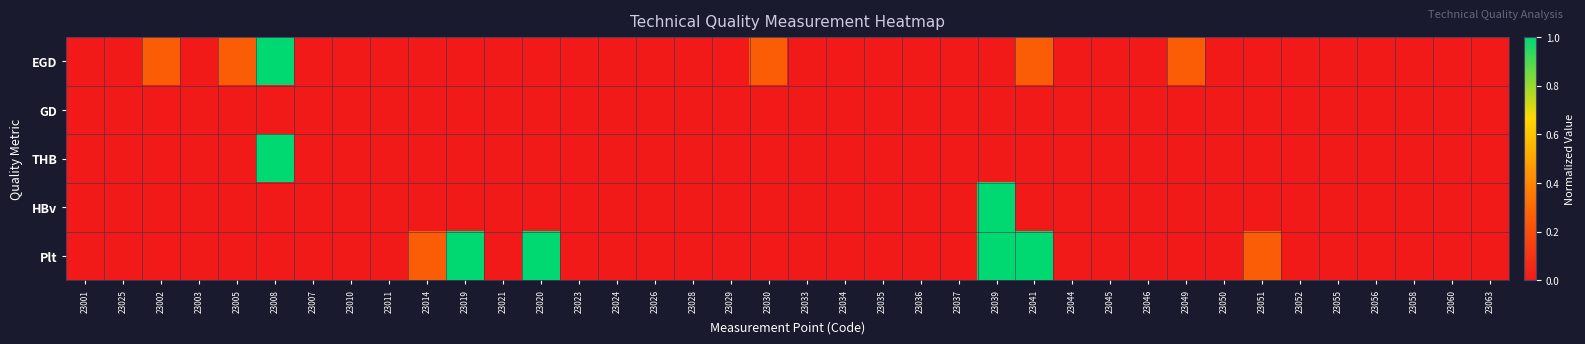

At 23052, list the series in order from largest to smallest.

THB, EGD, GD, HBv, Plt